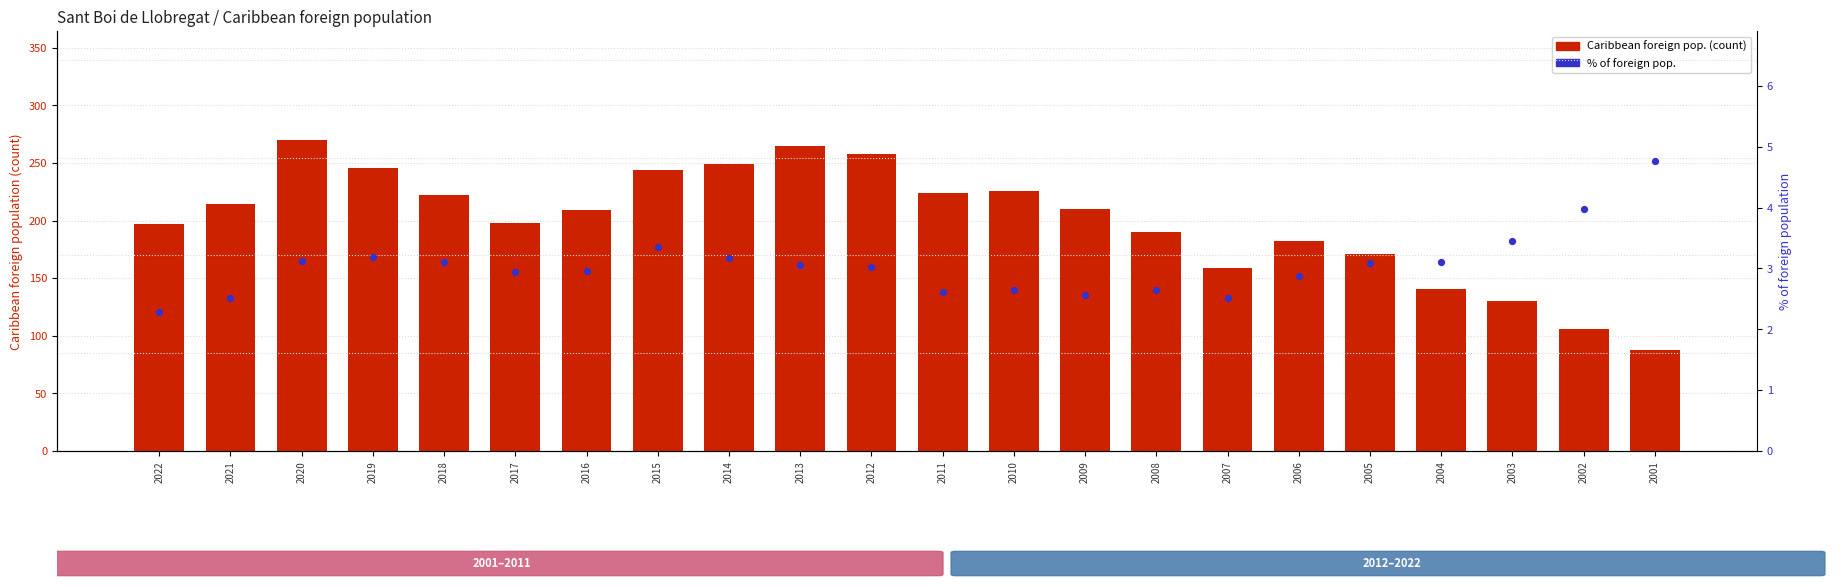

Which series has the widest spread of Y values?

Caribbean foreign pop. (count)